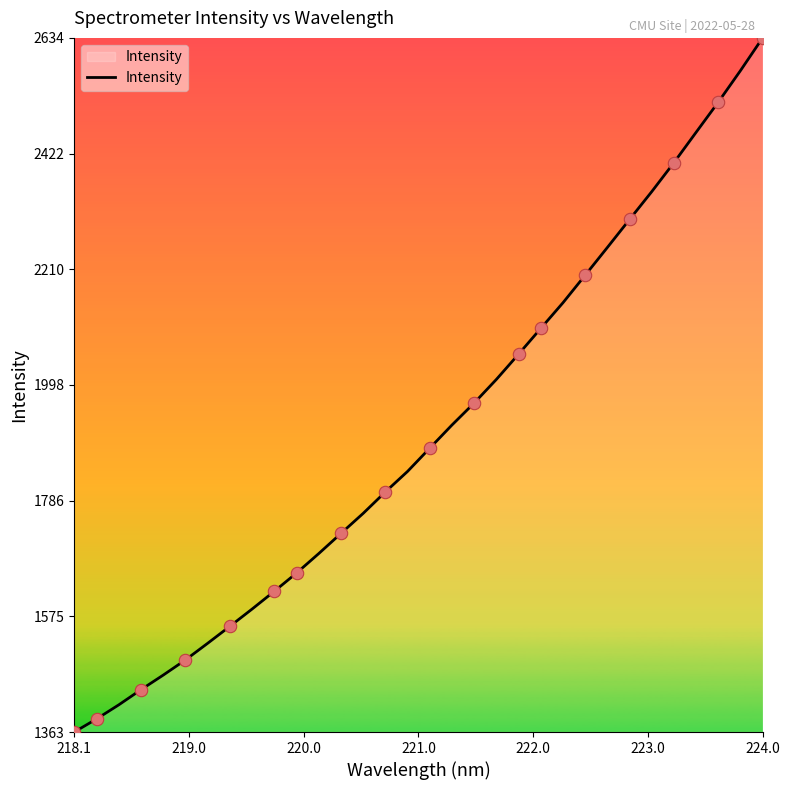

What is the minimum value shown in the chart?

1362.8